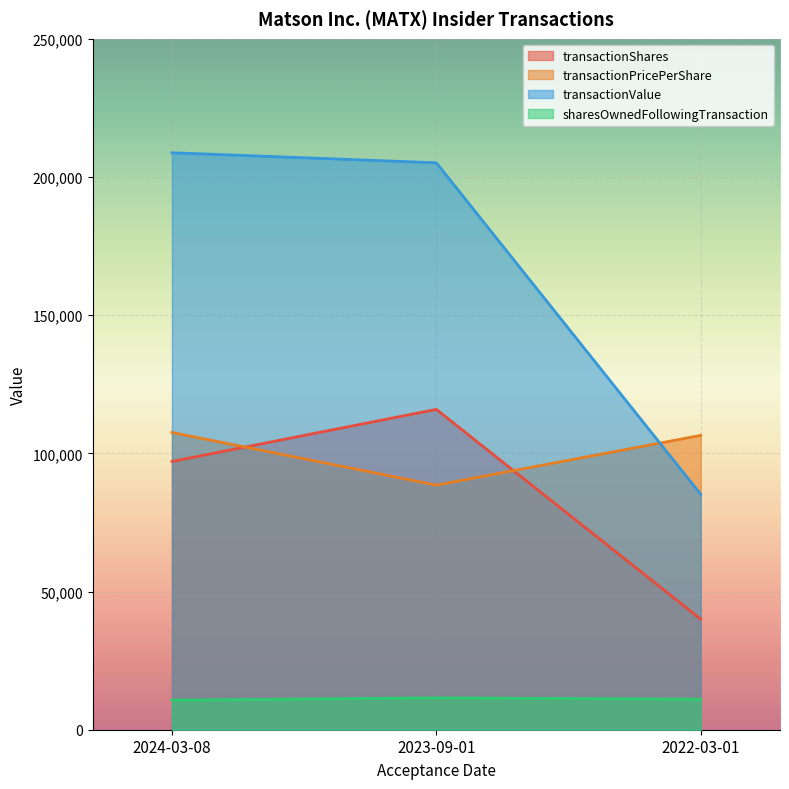

Reading right to left, transcribe all the data shown in this chart.

transactionShares: 40000	115900	97050
transactionPricePerShare: 106489	88490	107545
transactionValue: 85191	205120	208745
sharesOwnedFollowingTransaction: 11038	11526	10698